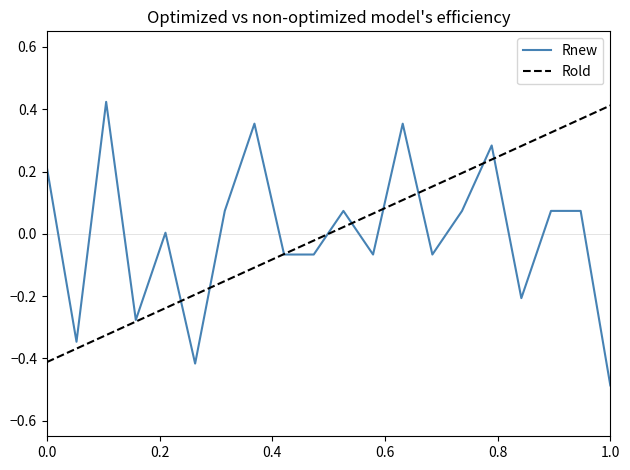

What is the minimum value shown in the chart?

-0.5